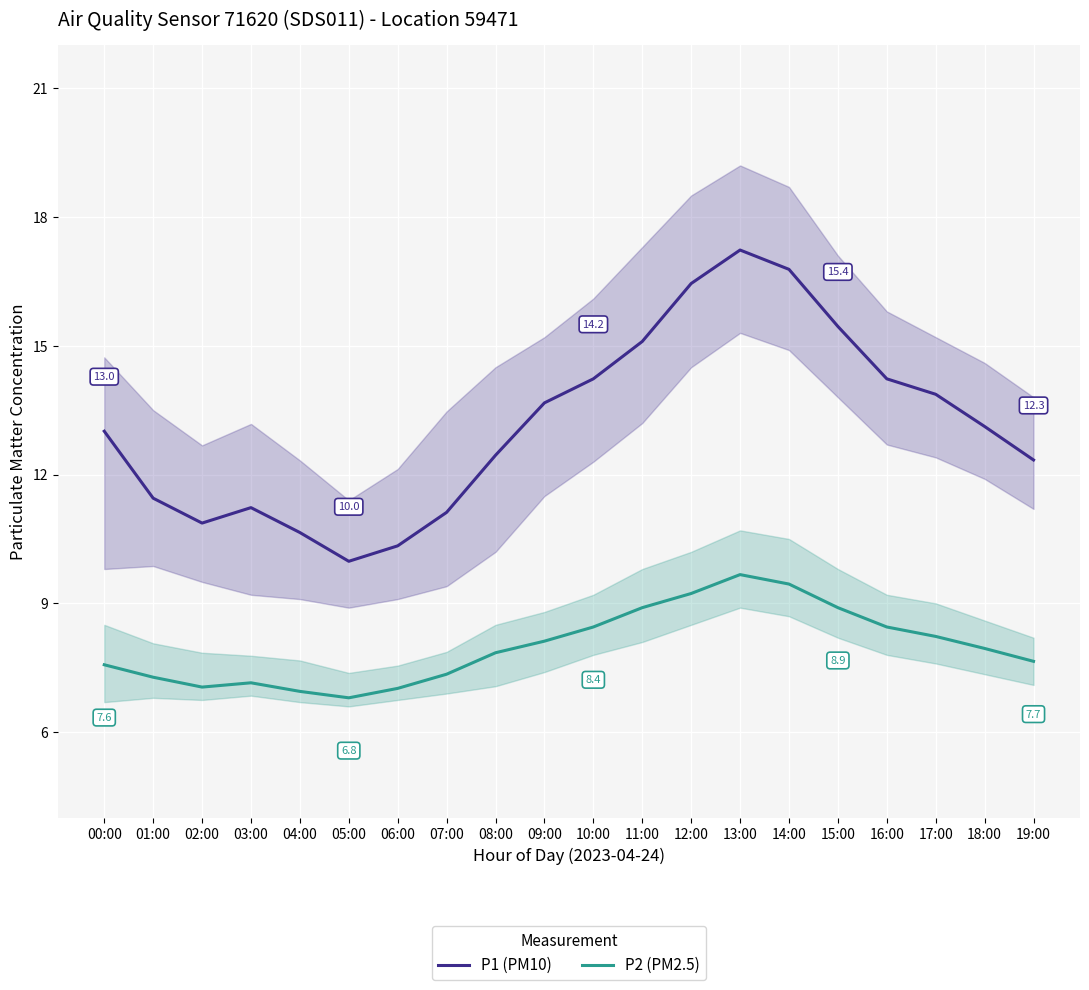

What is the average value of the P1 (PM10) series?

13.2